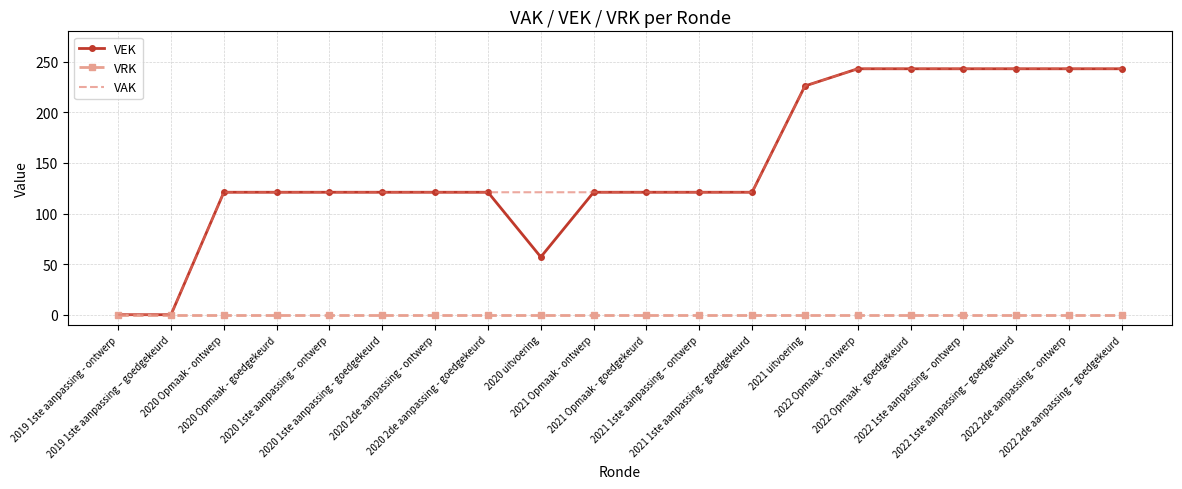

What is the highest value of the VEK series?

243